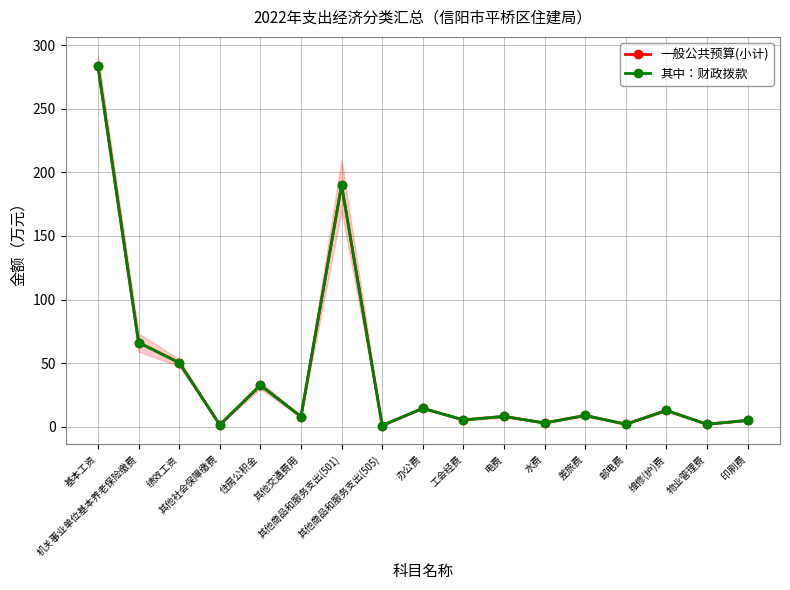

What is the label of the 17th point from the right?

基本工资